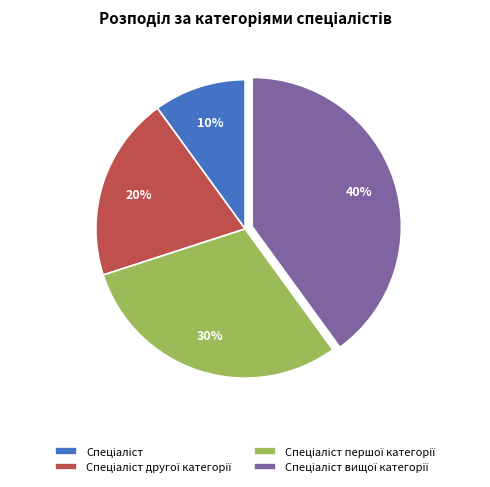

To the nearest percent, what is the difference between the largest and smallest slice percentages?

30%